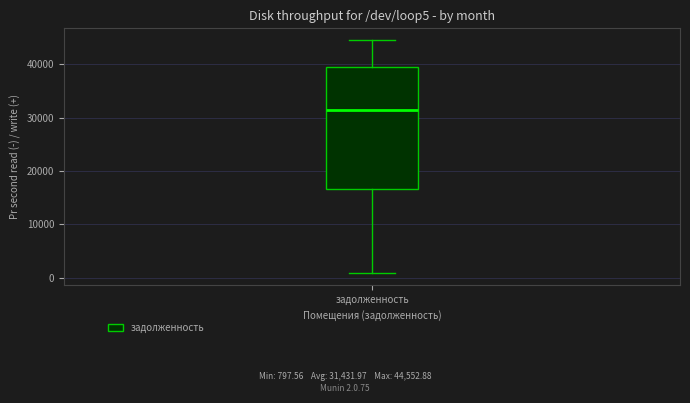

Transcribe this box plot: give where the median line is, the range the box spans, and where the two whiskers end, as read against the y-axis. The values are not printed on the chart, so give them approximately, as read against the axis.

median 31000, box 17000 to 39000, whiskers 1000 to 45000